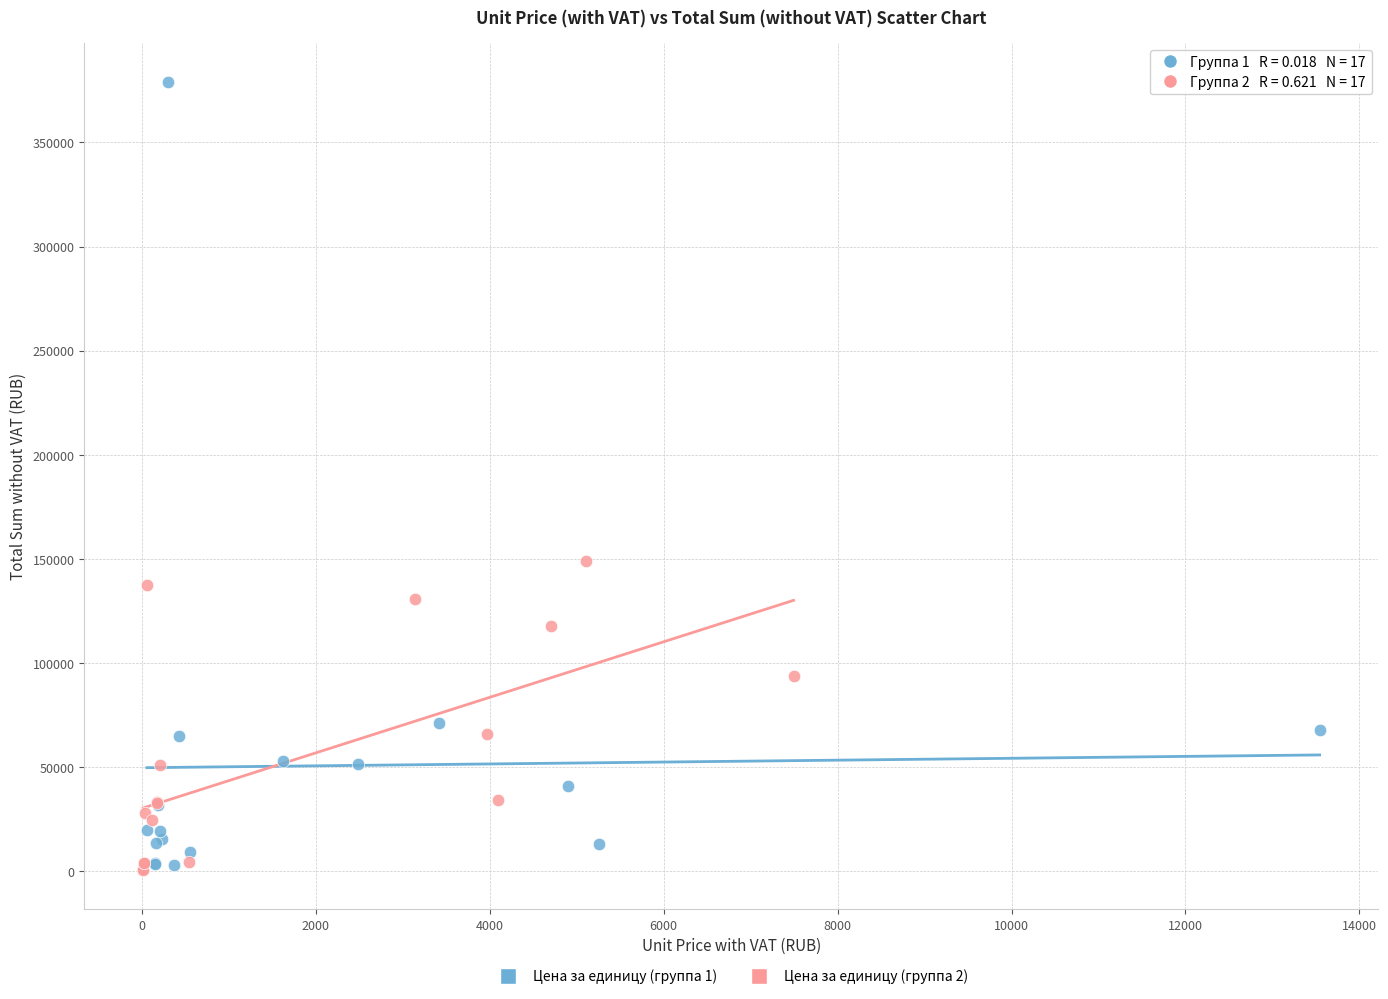

Which series reaches the maximum Y coordinate?

Цена за единицу (группа 1)